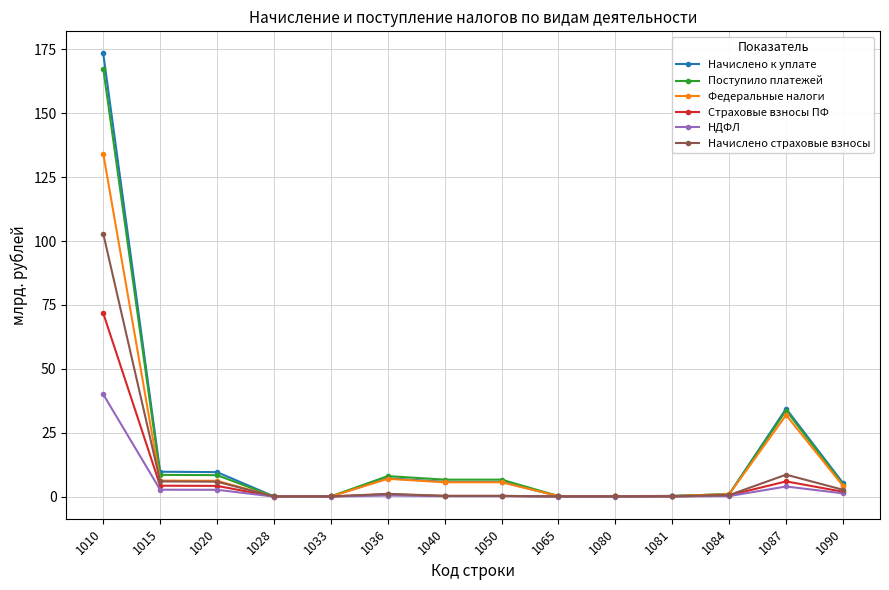

What are all the series names shown in the legend?

Начислено к уплате, Поступило платежей, Федеральные налоги, Страховые взносы ПФ, НДФЛ, Начислено страховые взносы